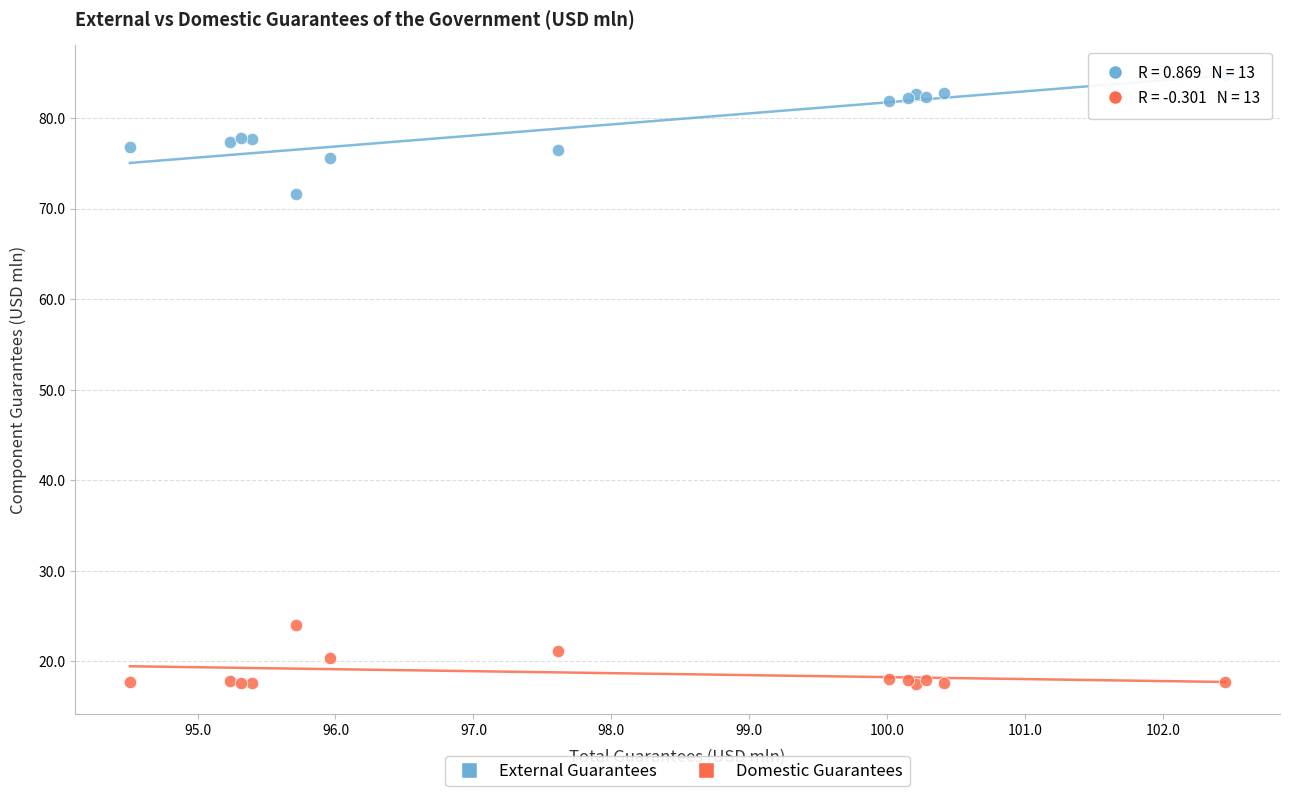

Across all series, what Y value is closest to 51?

71.7